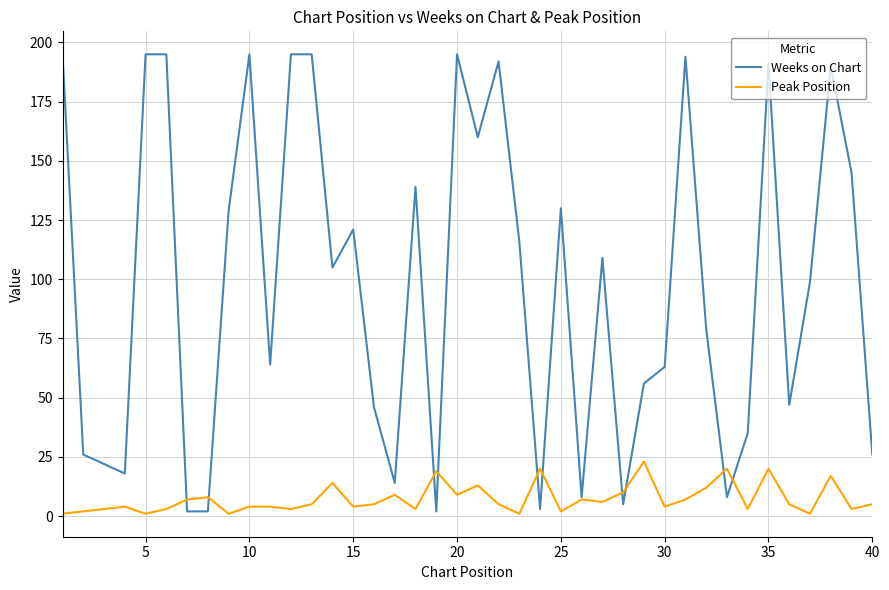

What is the highest value of the Weeks on Chart series?

195